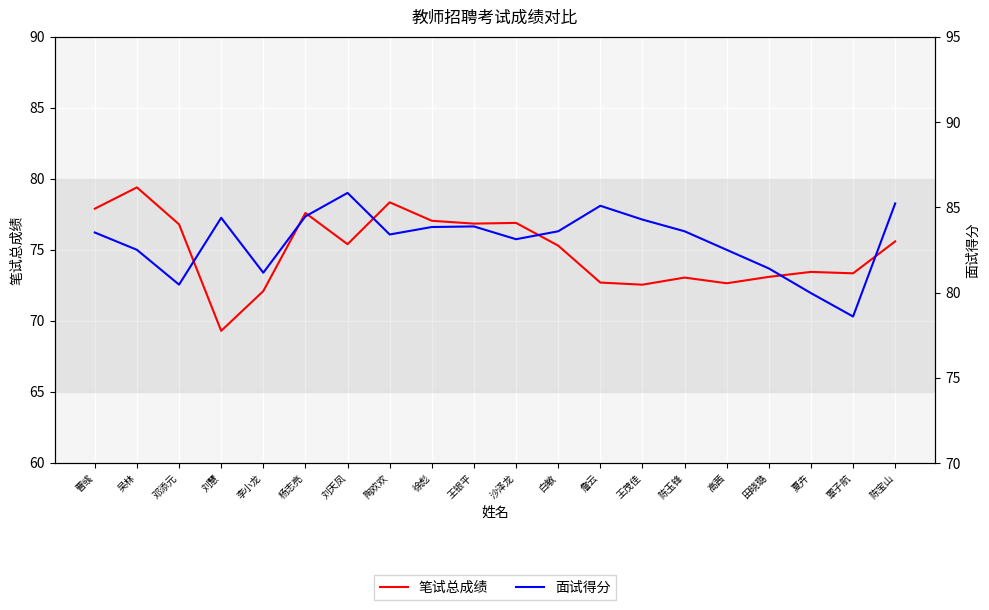

What is the difference between the maximum and minimum values in the 面试得分 series?

7.3